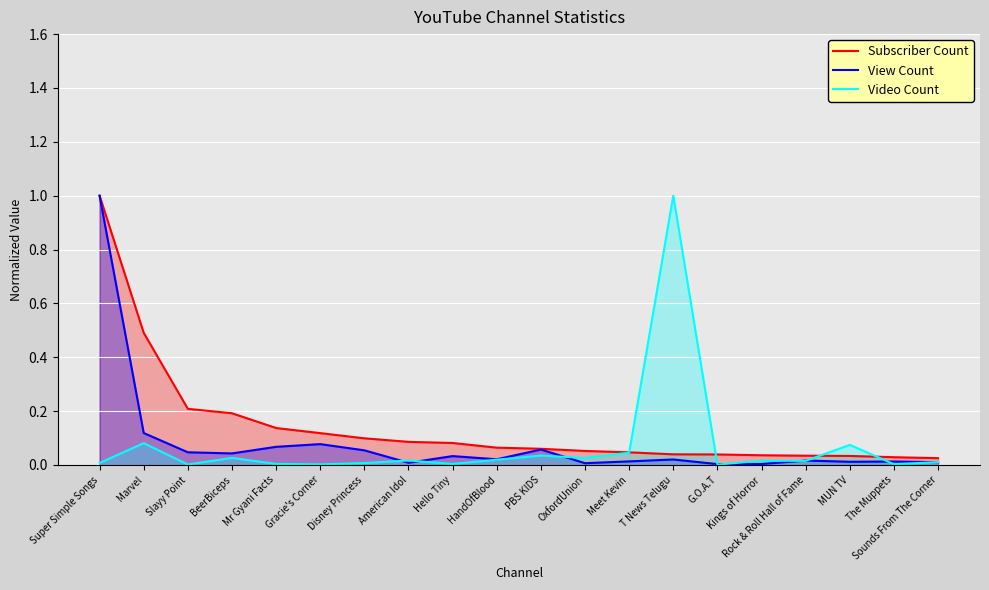

At which label does View Count reach its minimum?

G.O.A.T